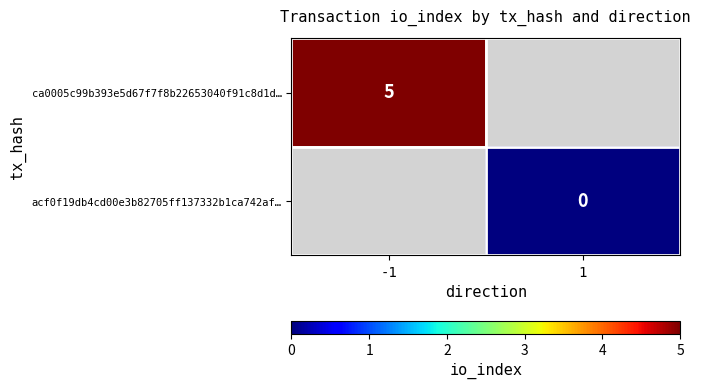

What is the highest value of the ca0005c99b393e5d67f7f8b22653040f91c8d1d… series?

5.0